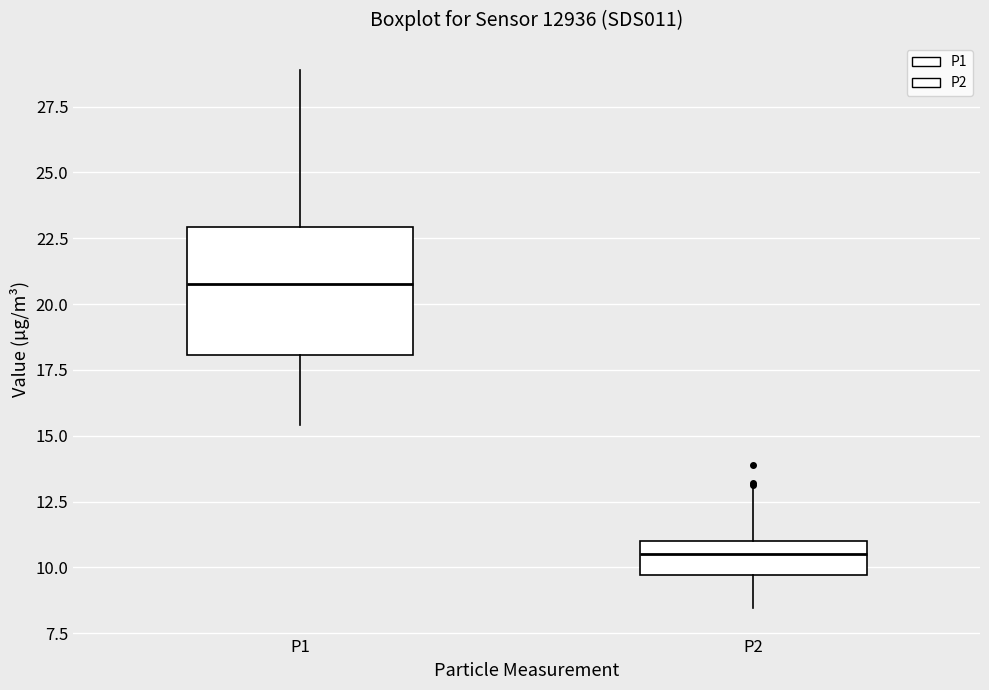

Which box's median line is the highest?

P1